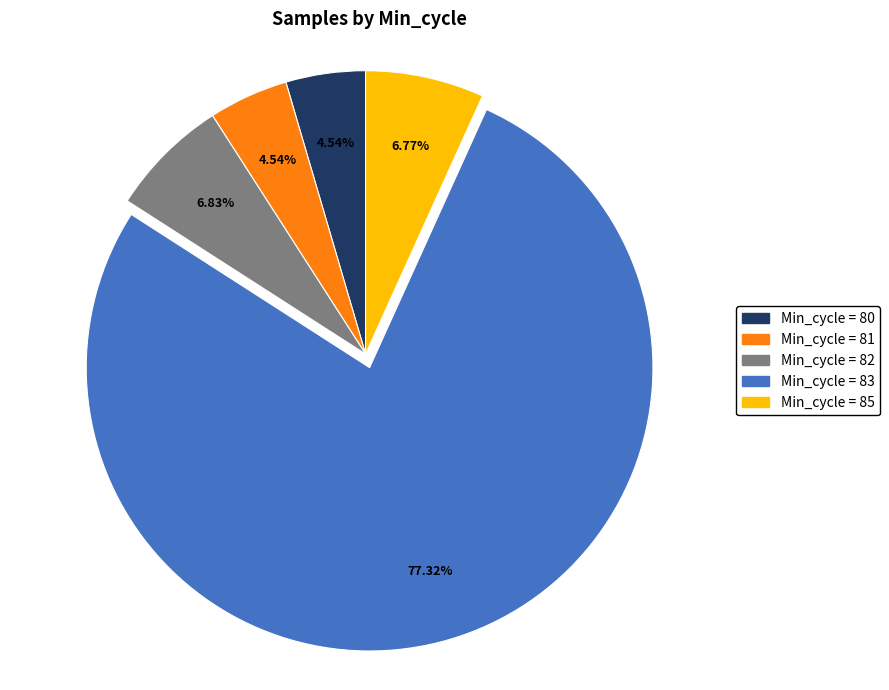

Count the number of slices in the pie.

5